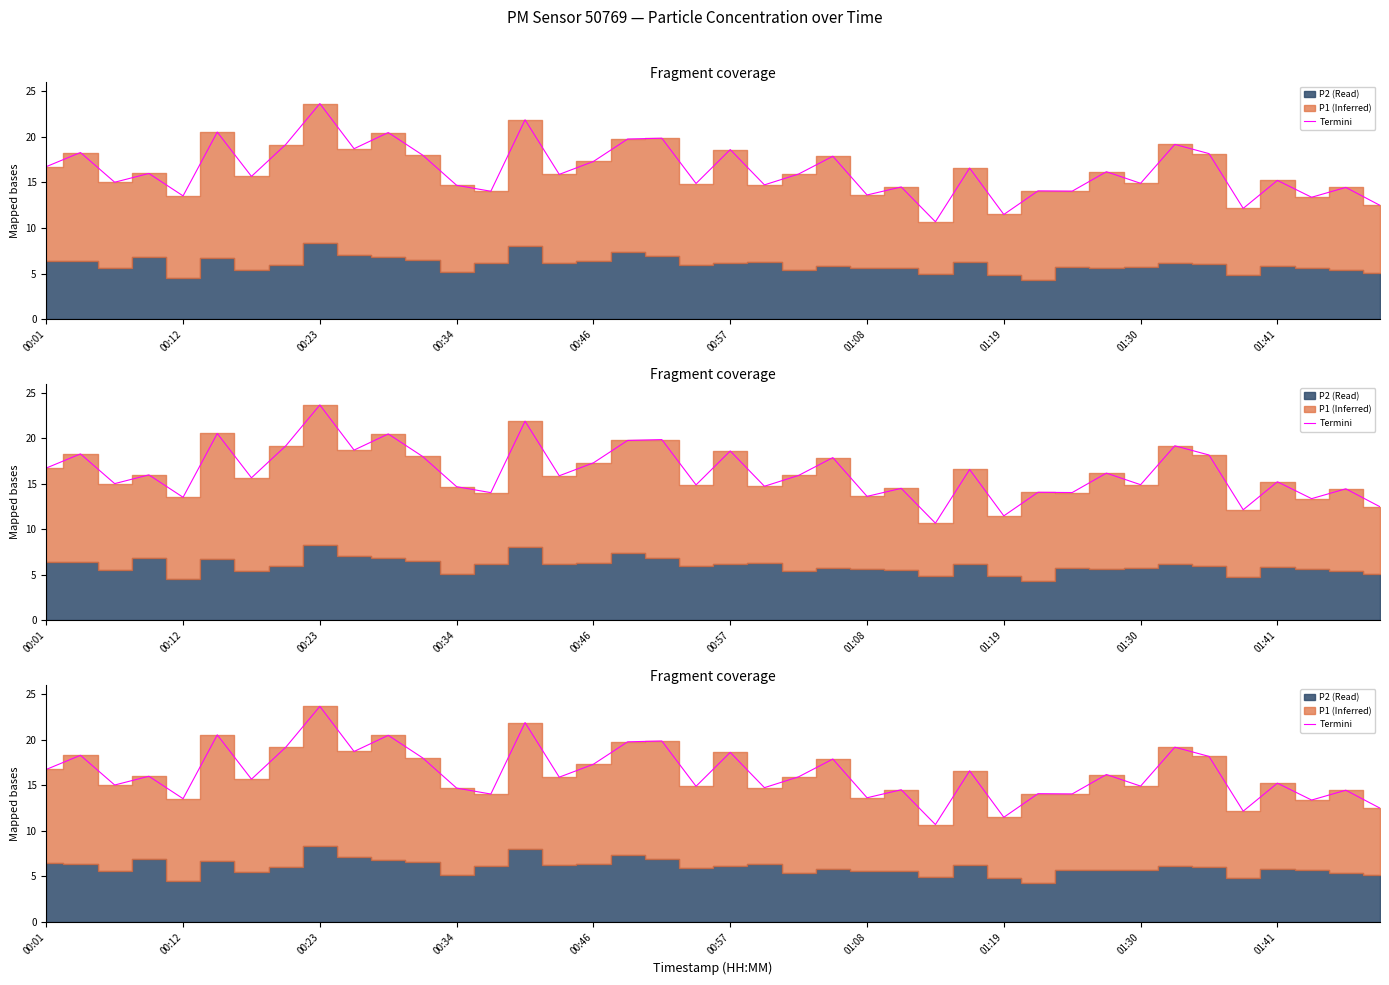

The value at 29 is 14.1. True or false?

True